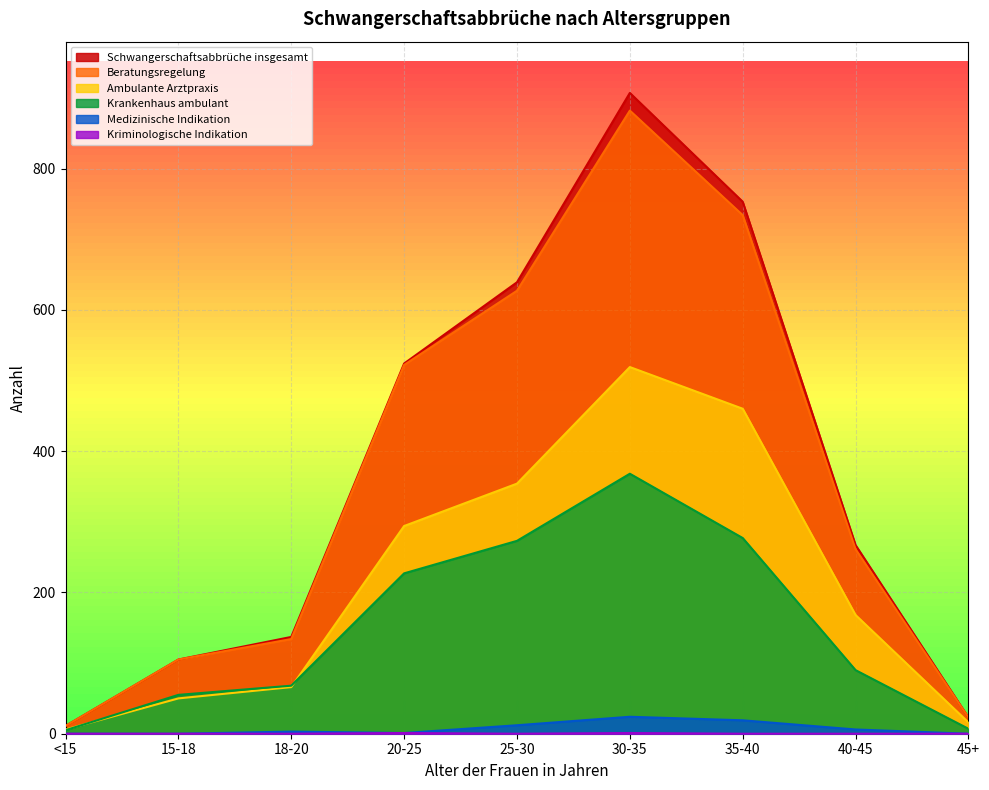

At which category does the chart reach its peak across all series?

30-35